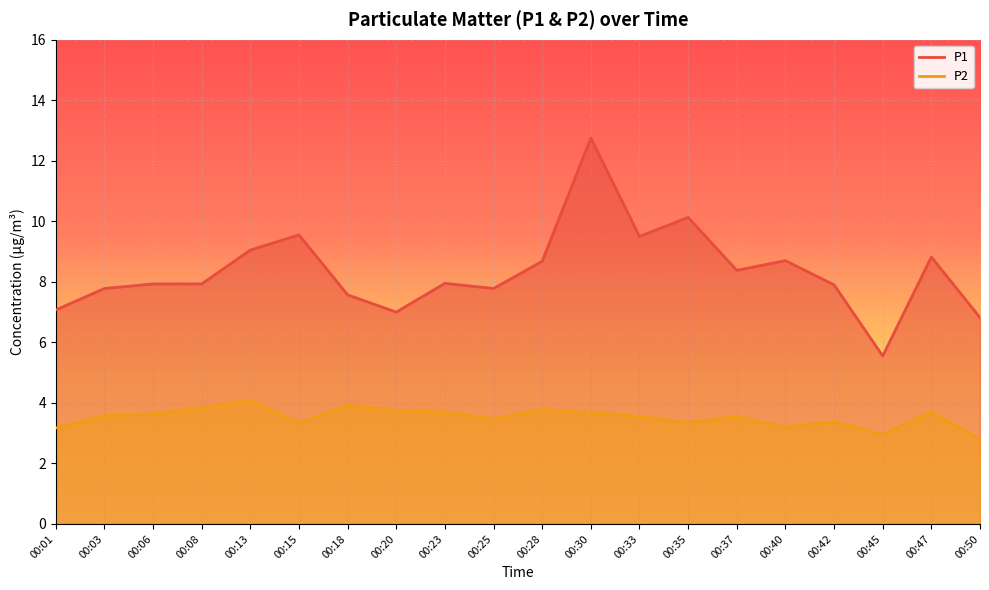

Rank the series by their maximum value, from highest to lowest.

P1, P2